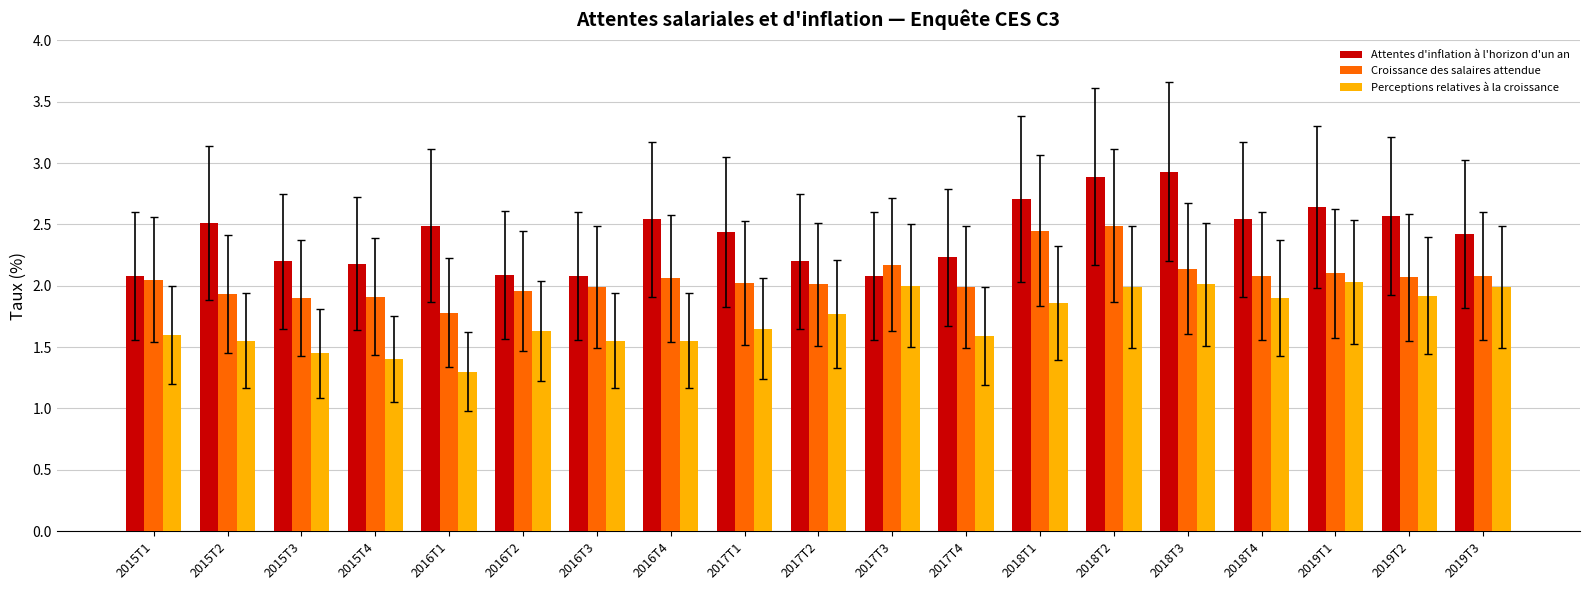

What position from the right is 2018T2?

6